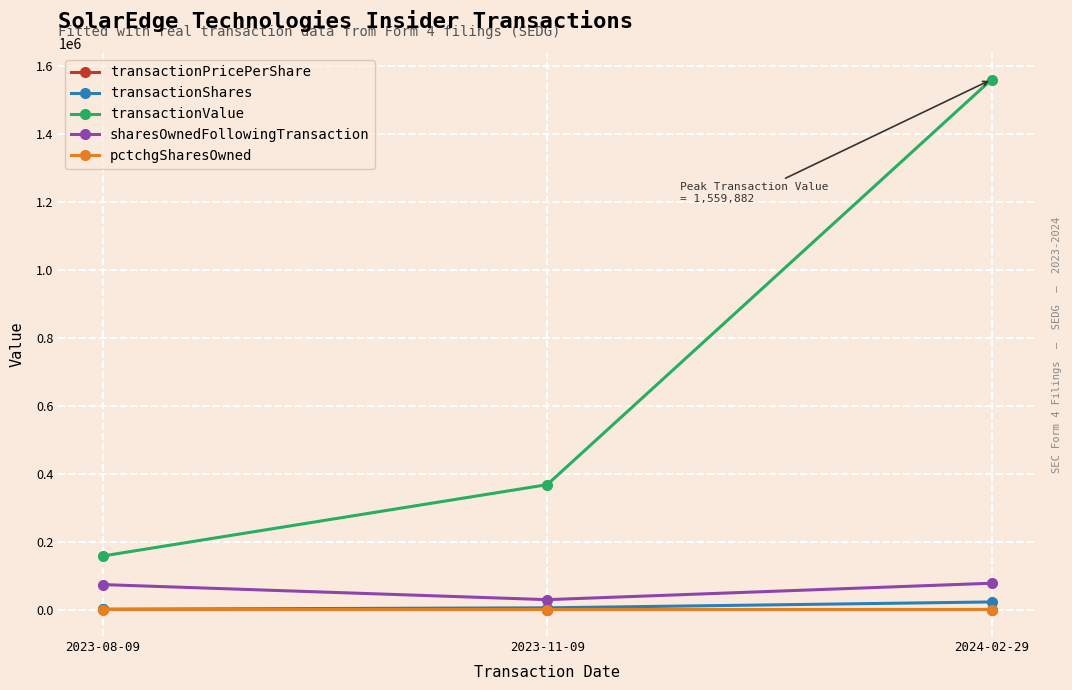

At which category does the chart reach its peak across all series?

2024-02-29